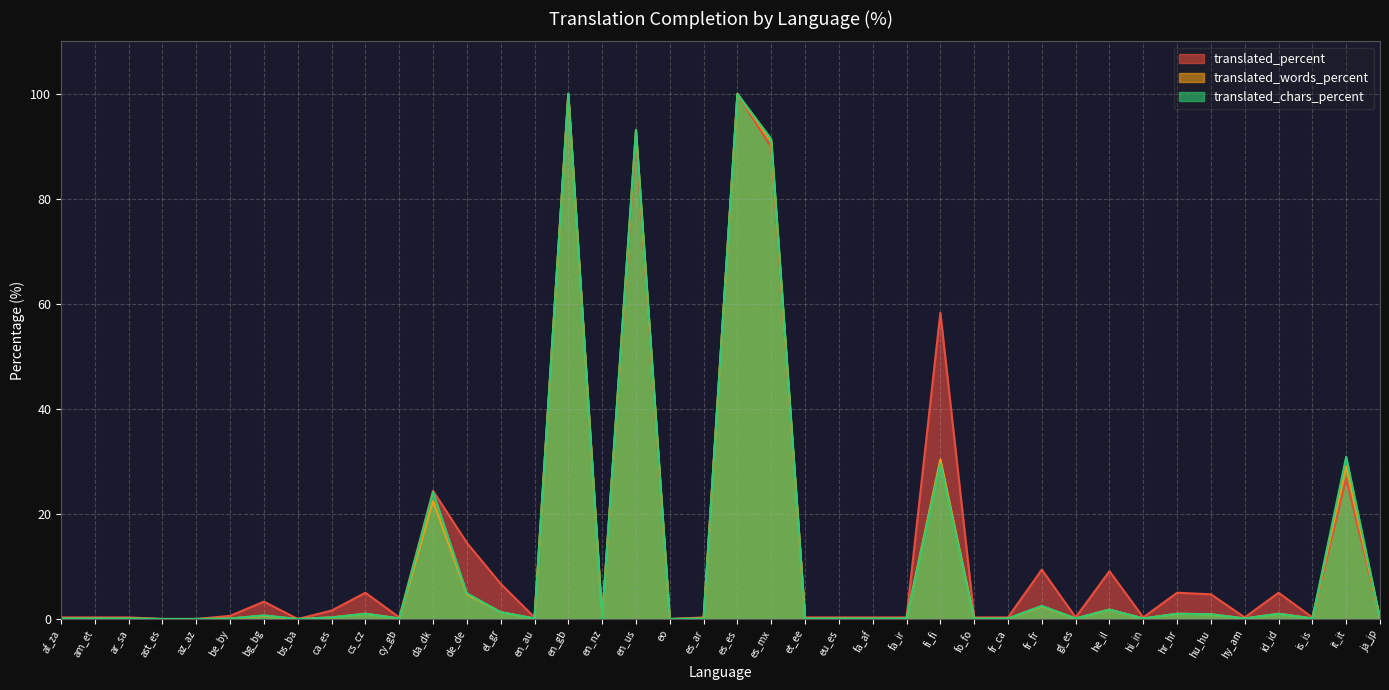

At which category does translated_words_percent reach its first local peak?

bg_bg